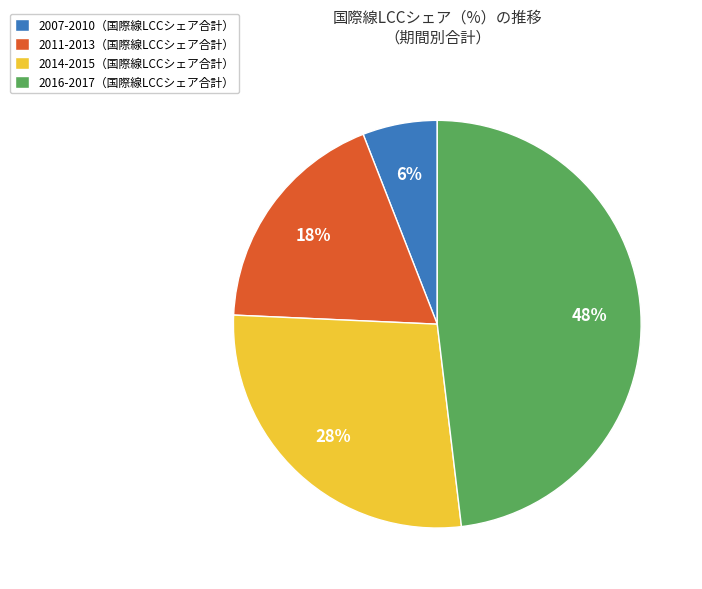

What is the smallest slice in the pie chart?

2007-2010（国際線LCCシェア合計）